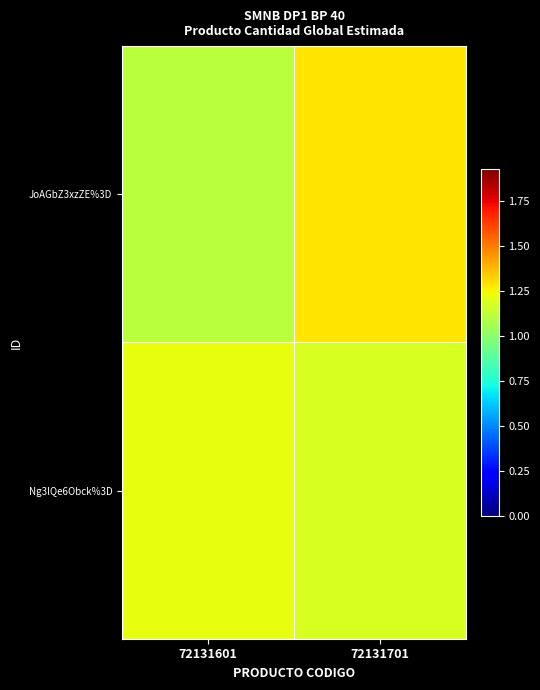

List the series in order of their peak value, lowest first.

Ng3lQe6Obck%3D, JoAGbZ3xzZE%3D